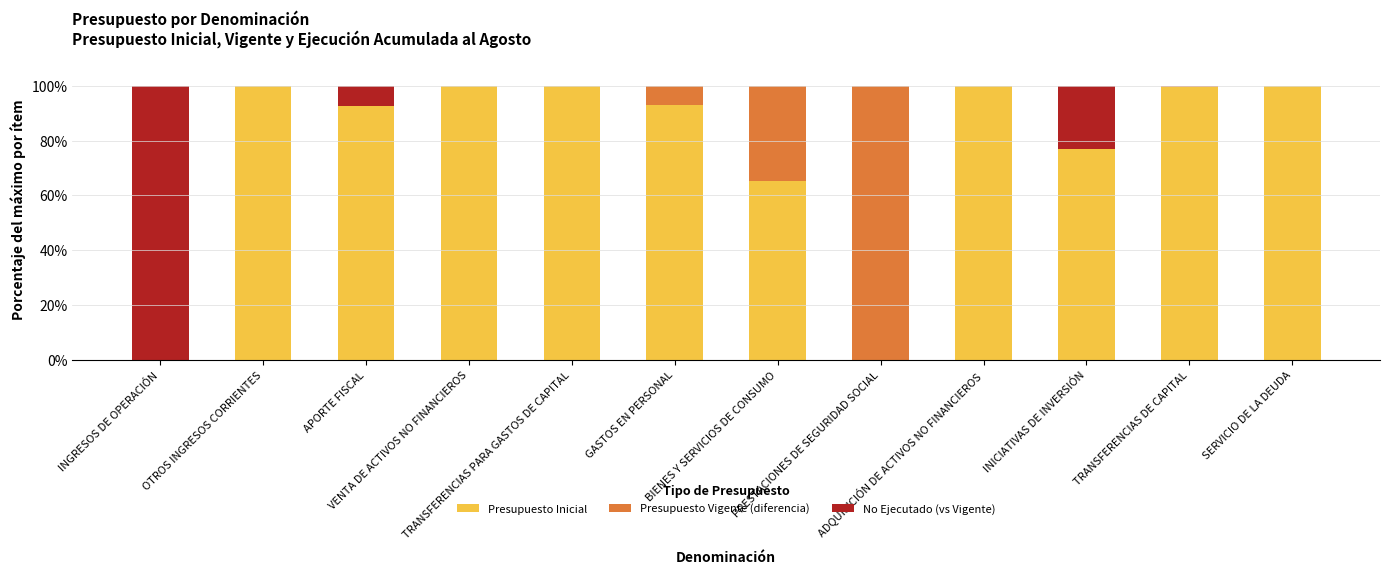

What is the total value across all series at TRANSFERENCIAS PARA GASTOS DE CAPITAL?

100.0